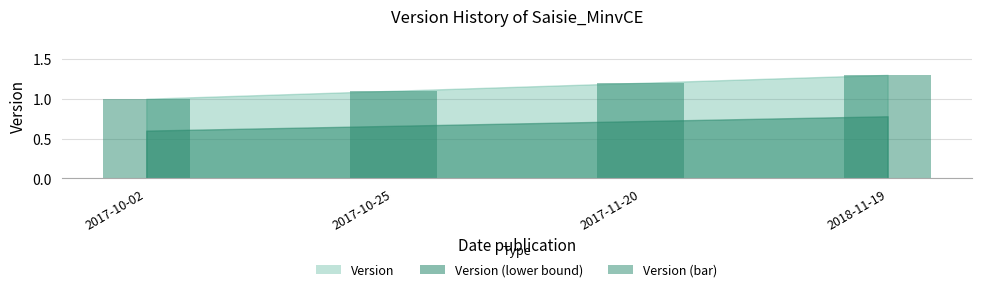

Count the values in the range 1 to 2.

4